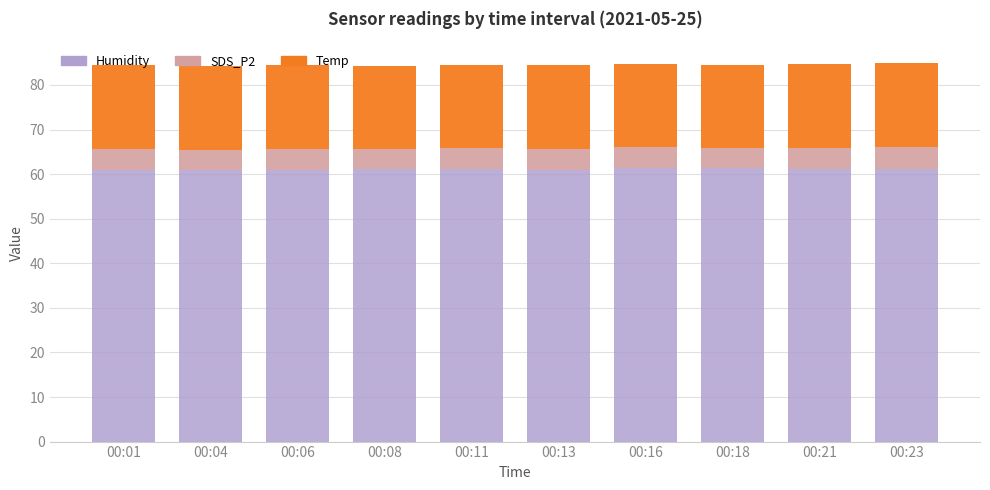

The value of Humidity at 00:04 is 23.9. True or false?

False